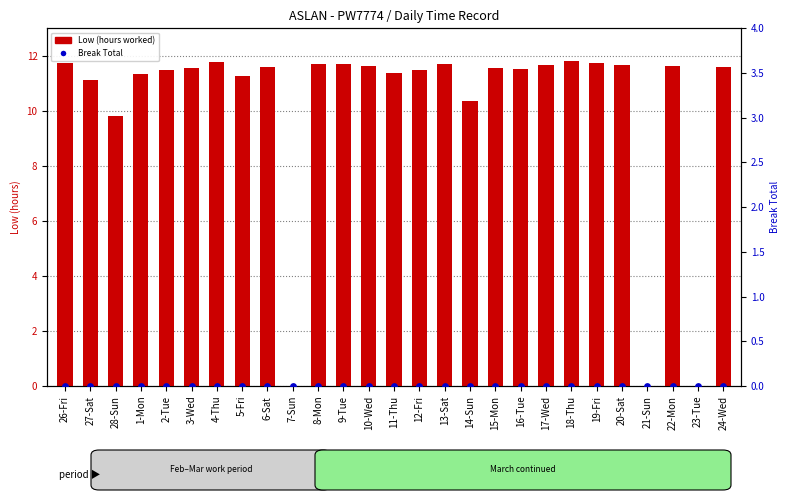

Which series has the largest total across all categories?

Low (hours)